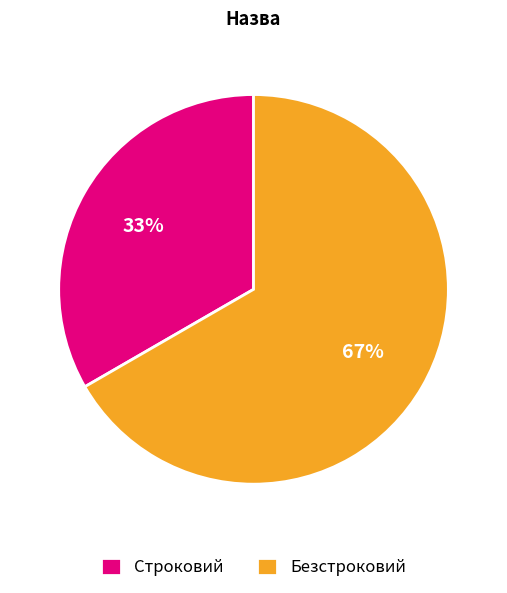

Which category has the smallest portion of the pie?

Строковий